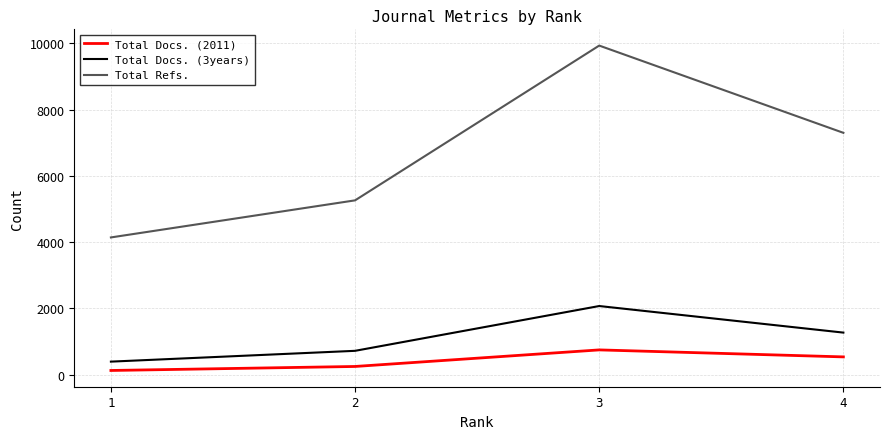

What is the difference between the Total Docs. (2011) values at 4 and 1?

410